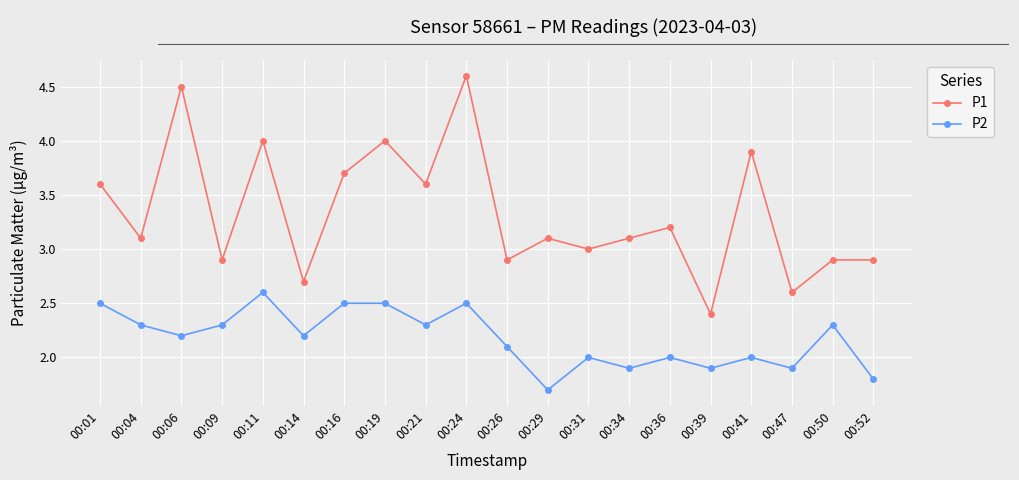

Which label corresponds to the largest value in the chart?

00:24